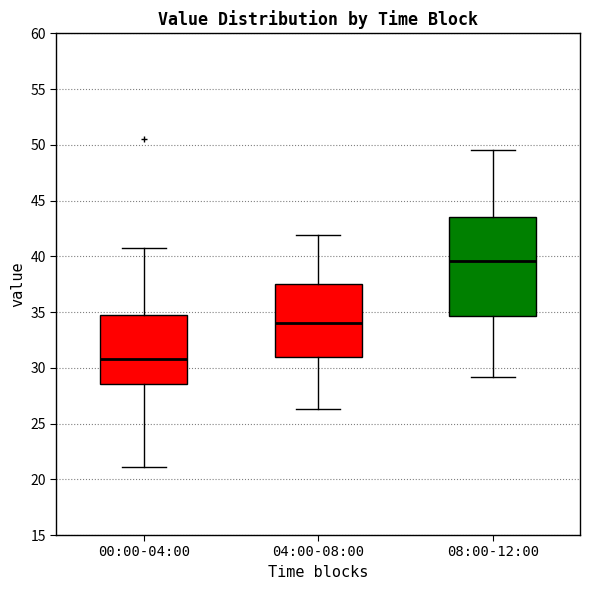

Which box's median line is the highest?

08:00-12:00